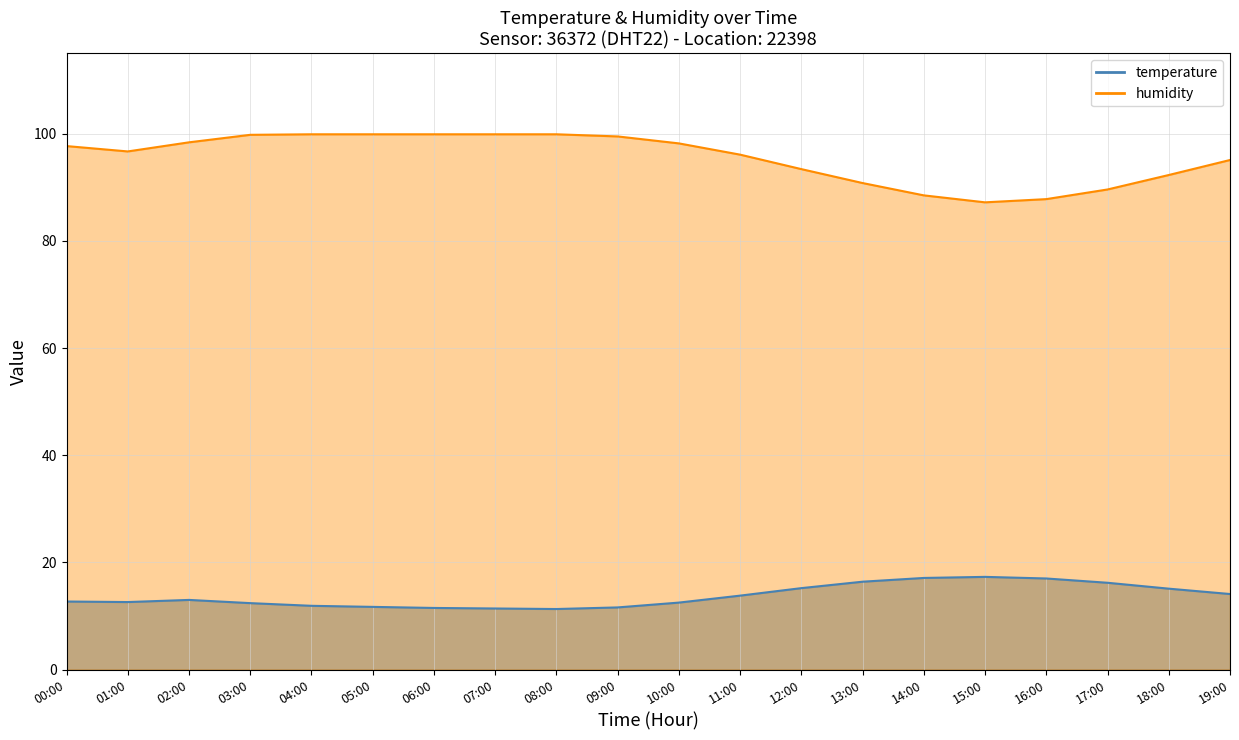

Which category has the highest value across all series?

04:00